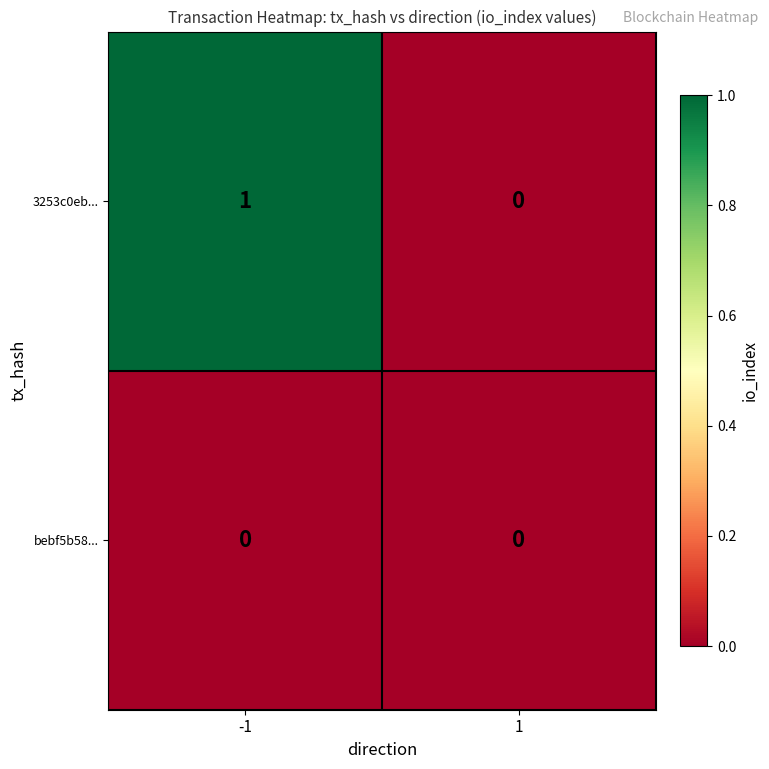

Reading right to left, list all the values displayed in this chart.

3253c0eb...: 1=0	-1=1
bebf5b58...: 1=0	-1=0